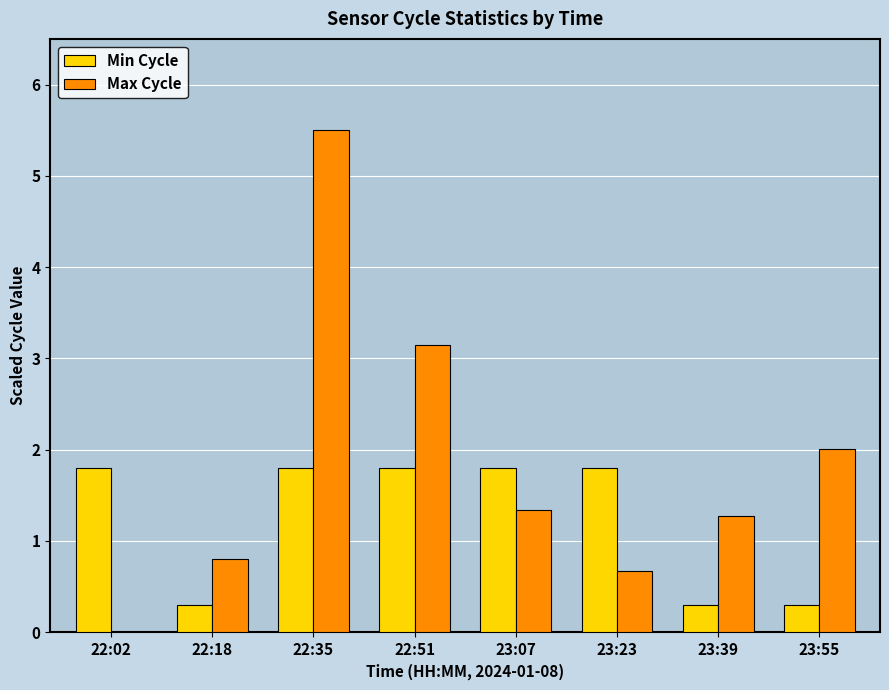

How many series are shown in this chart?

2